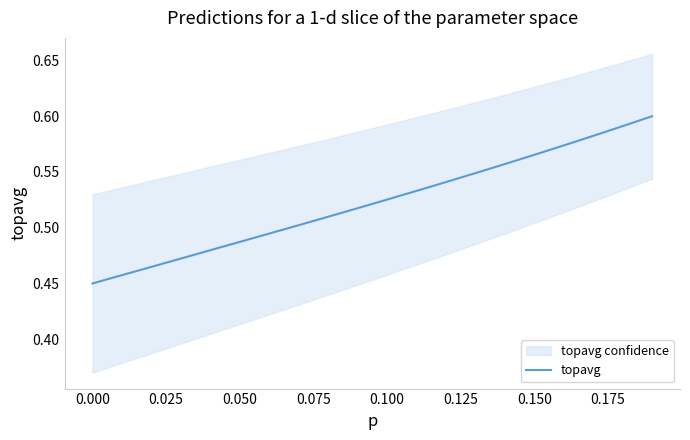

True or false: topavg has a value of 0.1 at 0.100.

False